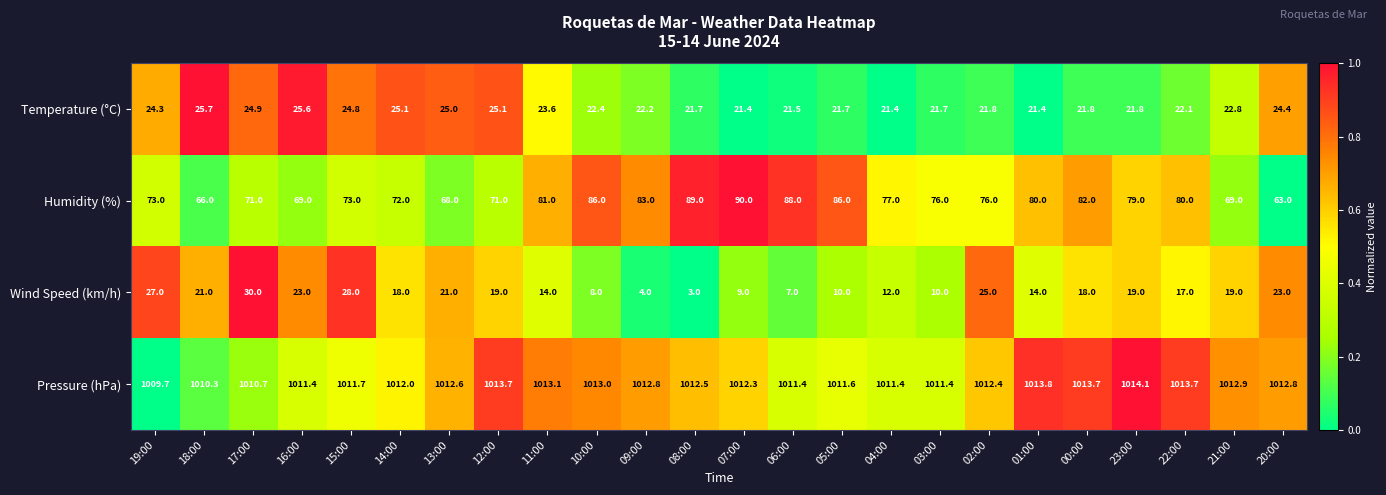

What is the sum of all Wind Speed (km/h) values?

399.0